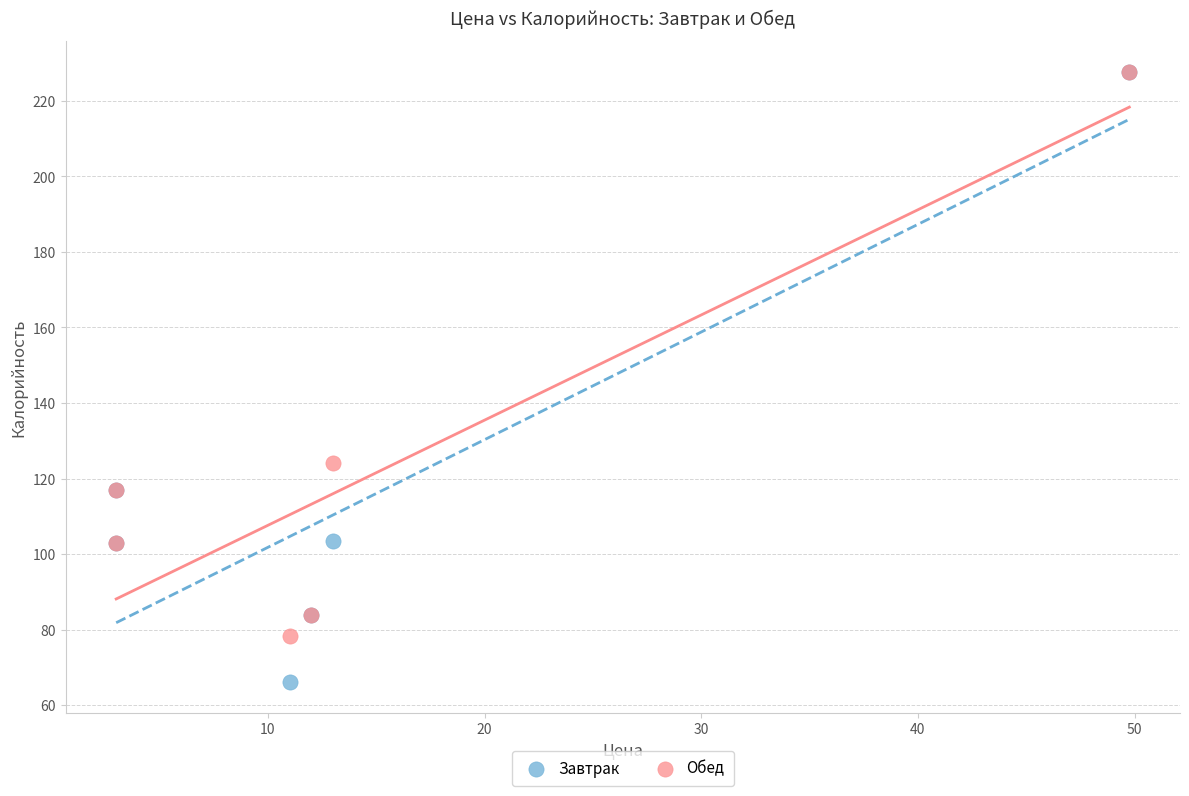

Which series contains the lowest Y value?

Завтрак